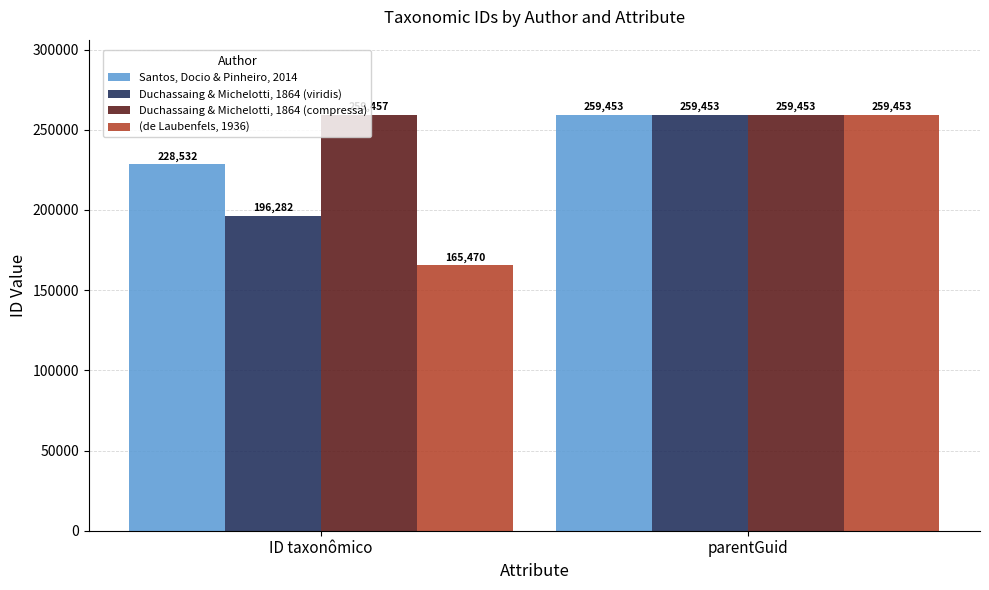

What is the total value across all series at parentGuid?

1037812